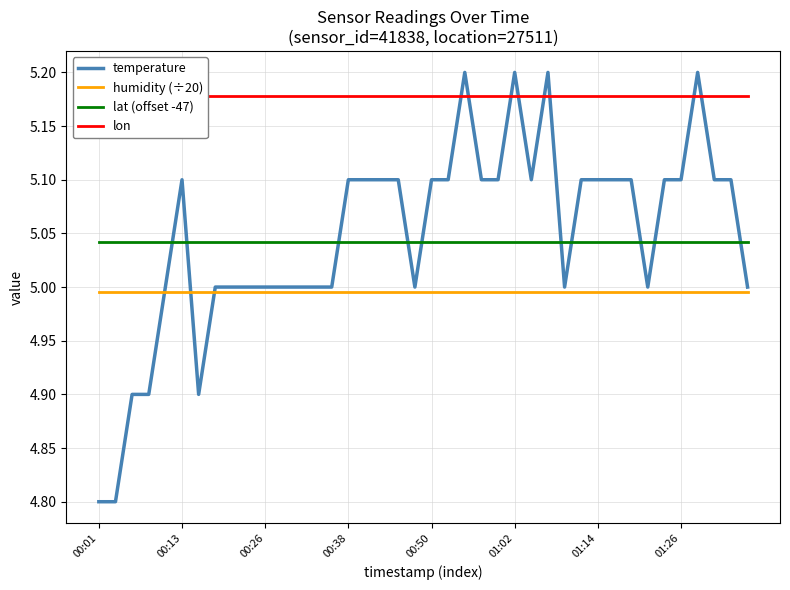

What is the lowest value of the lat (offset -47) series?

5.0